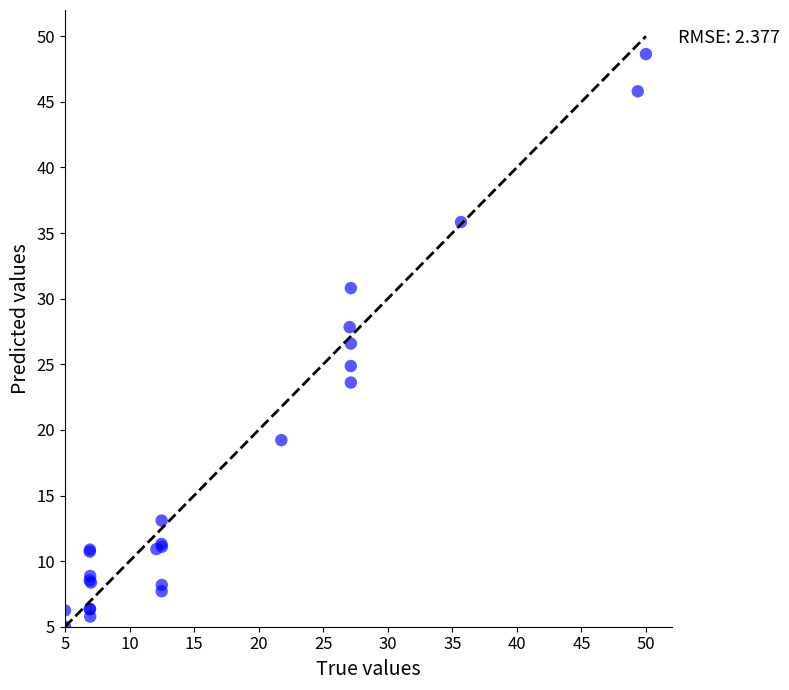

What Y value in the scatter plot is closest to 26?

26.6